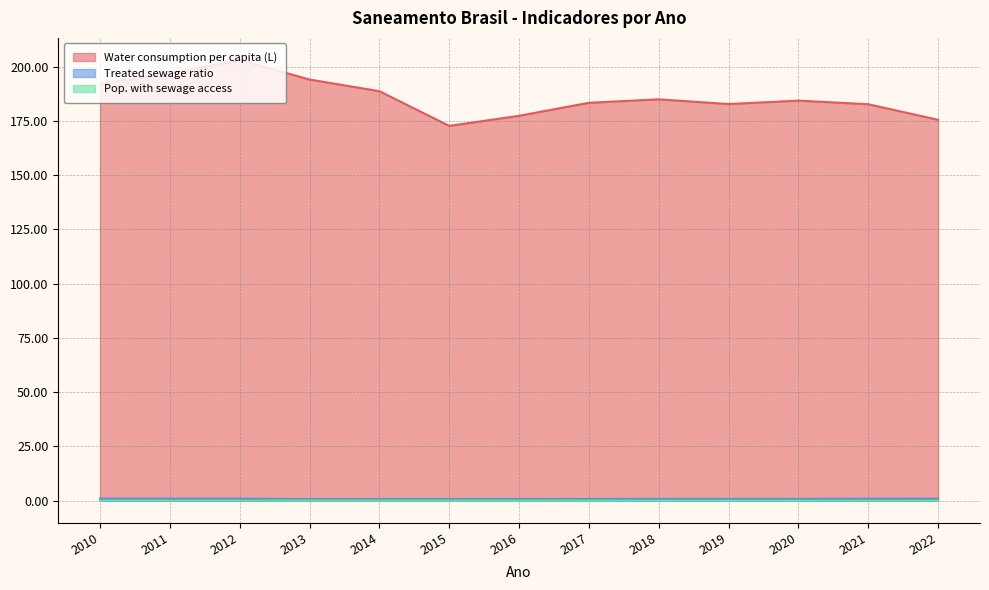

Is it true that Treated sewage ratio equals 0.3 at 2020?

False